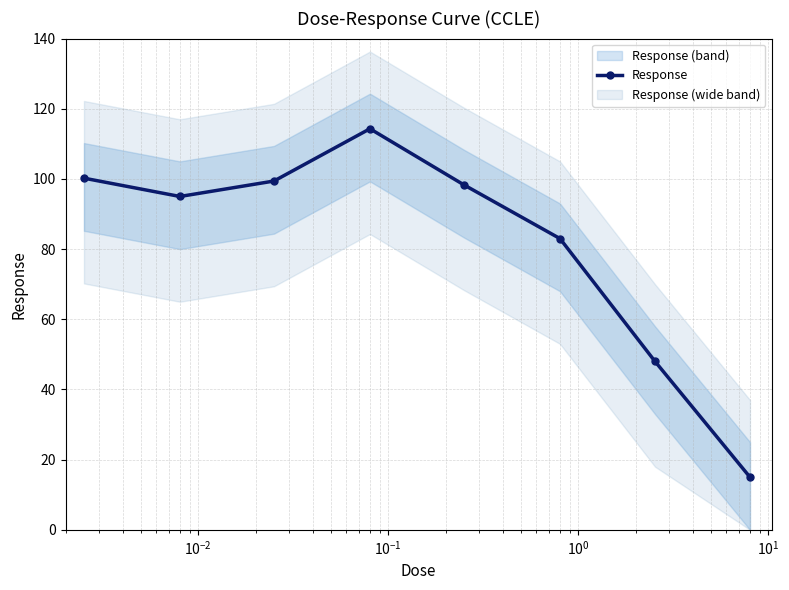

In Response, how many points are lower than both neighbors (excluding endpoints)?

1